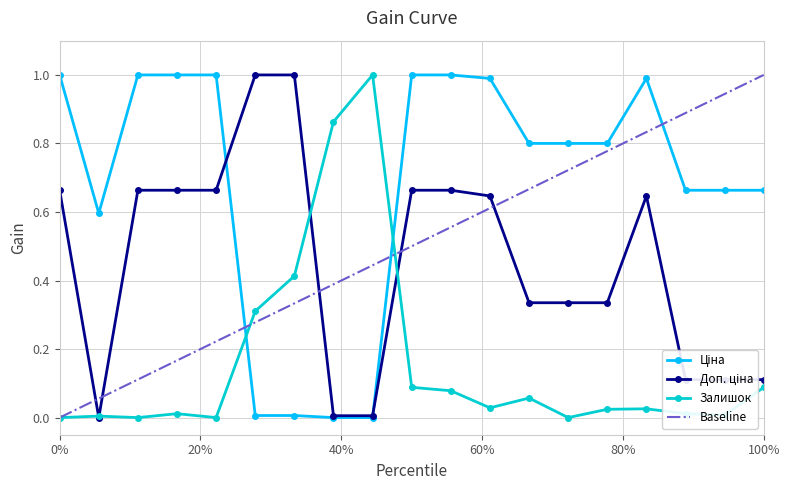

What is the difference between the second highest and second lowest values in the Залишок series?

0.9